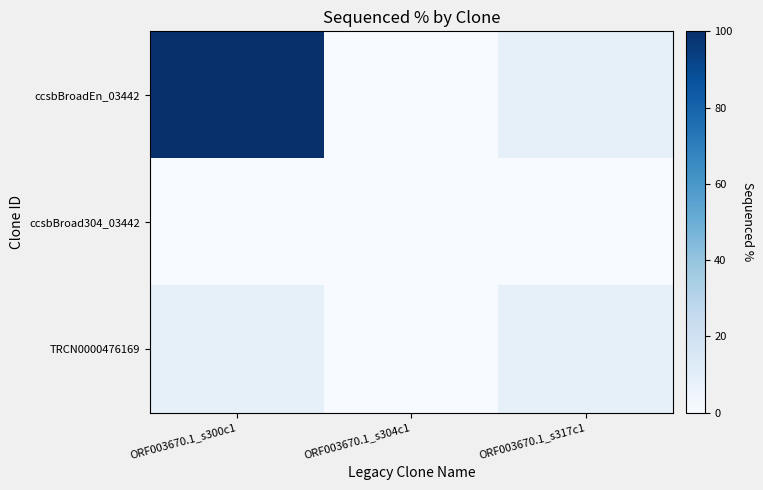

Reading left to right, what are all the values shown in this chart?

ccsbBroadEn_03442: ORF003670.1_s300c1=100.0	ORF003670.1_s304c1=0.0	ORF003670.1_s317c1=8.5
ccsbBroad304_03442: ORF003670.1_s300c1=0.0	ORF003670.1_s304c1=0.0	ORF003670.1_s317c1=0.0
TRCN0000476169: ORF003670.1_s300c1=8.5	ORF003670.1_s304c1=0.0	ORF003670.1_s317c1=8.5